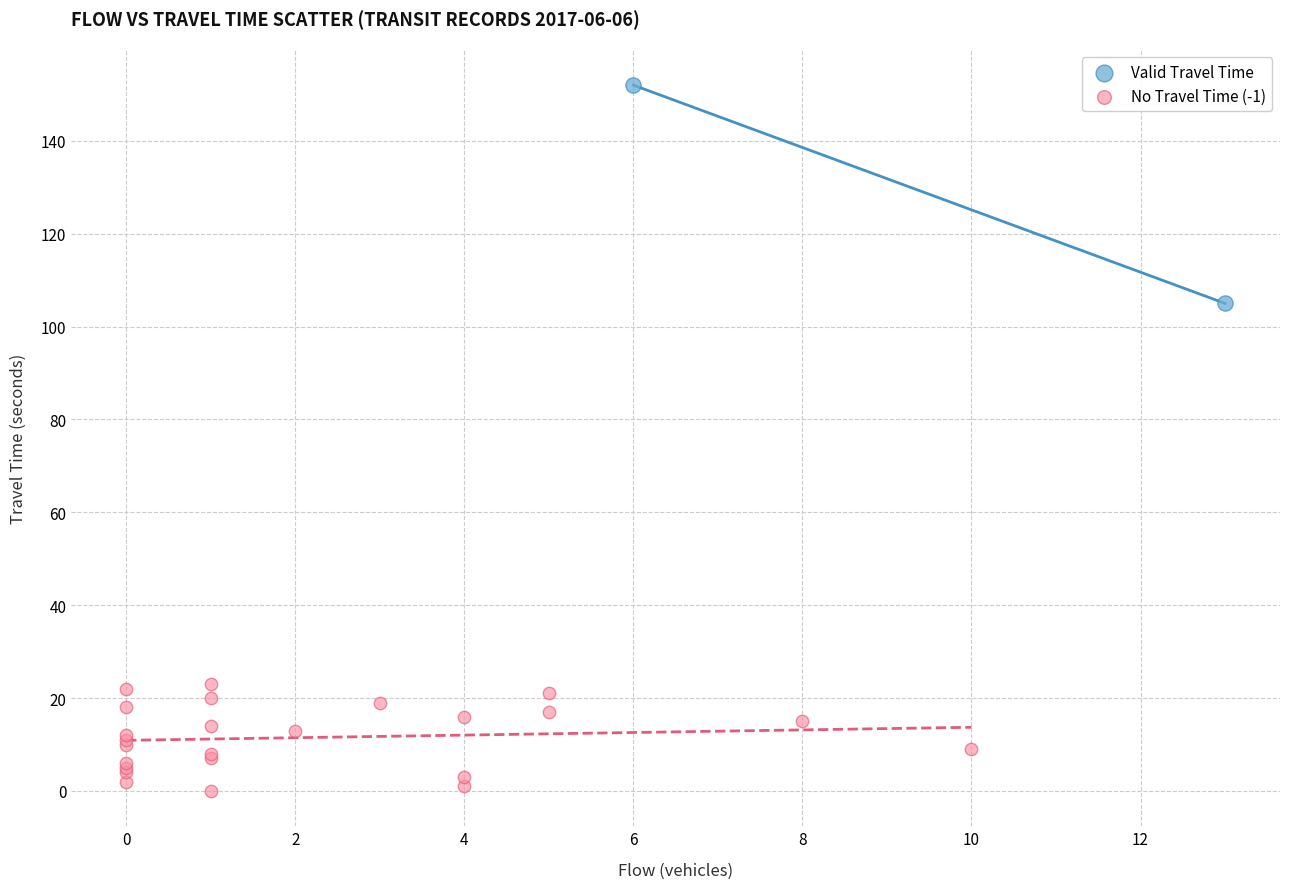

Which series reaches the minimum Y coordinate?

No Travel Time (-1)